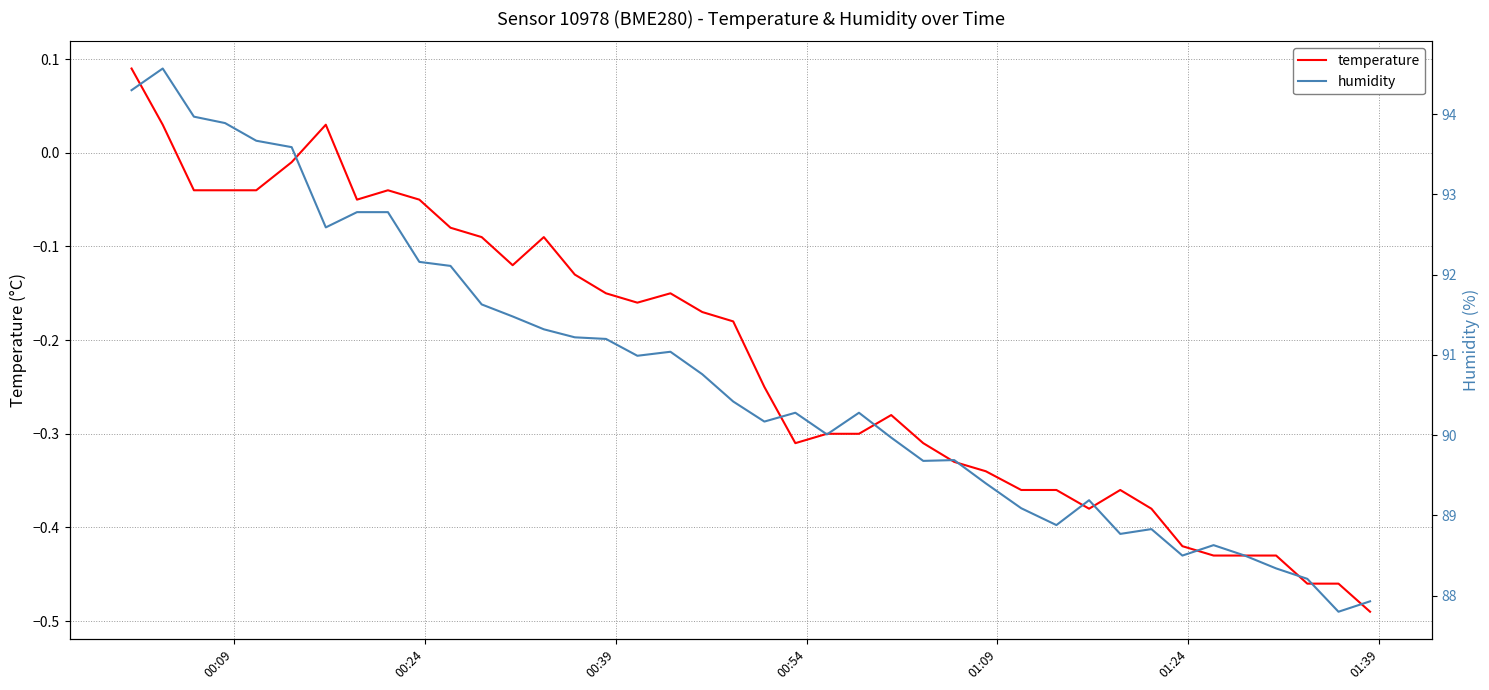

What is the difference between the maximum and minimum values in the humidity series?

6.8